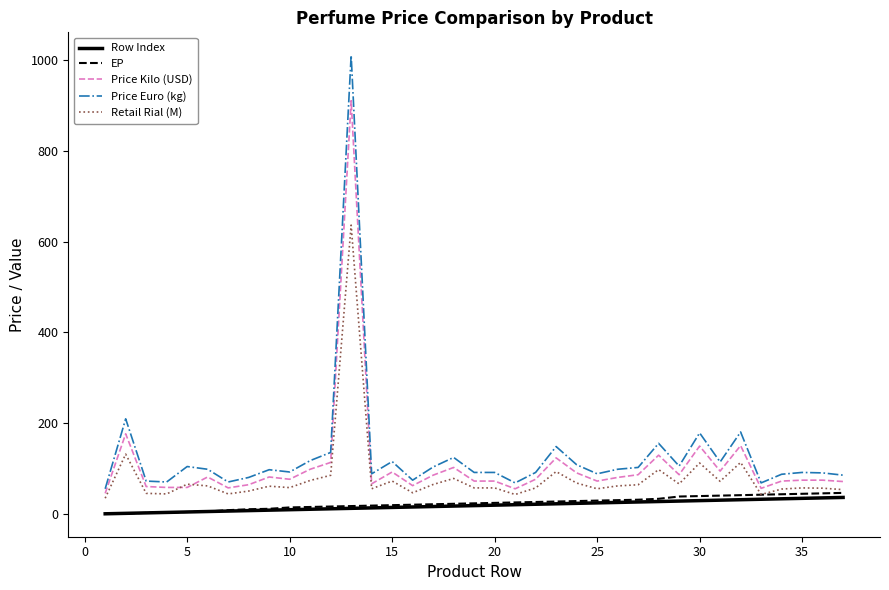

What is the maximum value for Price Euro (kg)?

1010.0